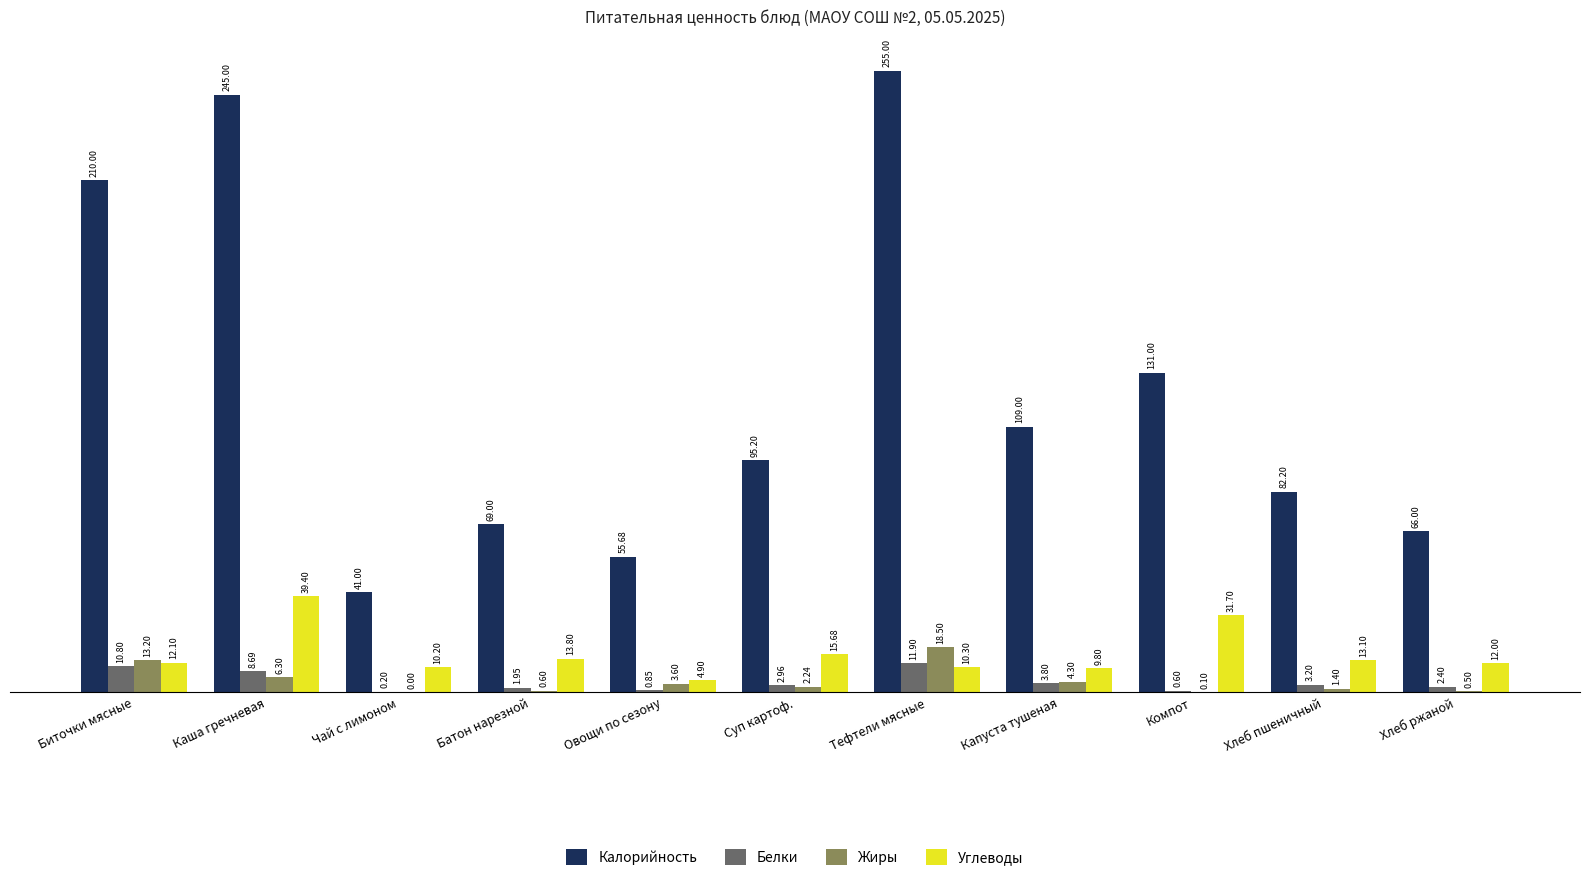

At which category is the sum across all series the highest?

Каша гречневая